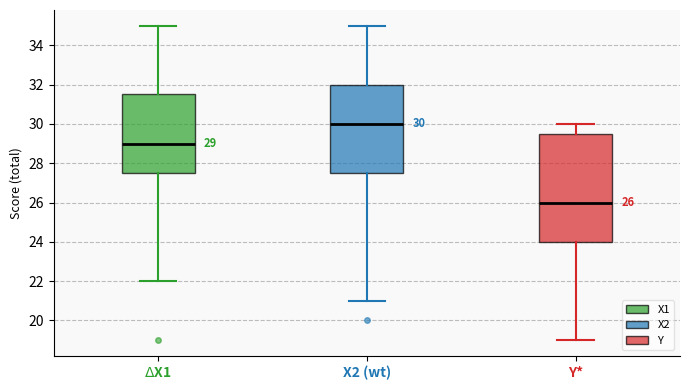

Which box is the tallest, from its lower edge to its upper edge?

Y*